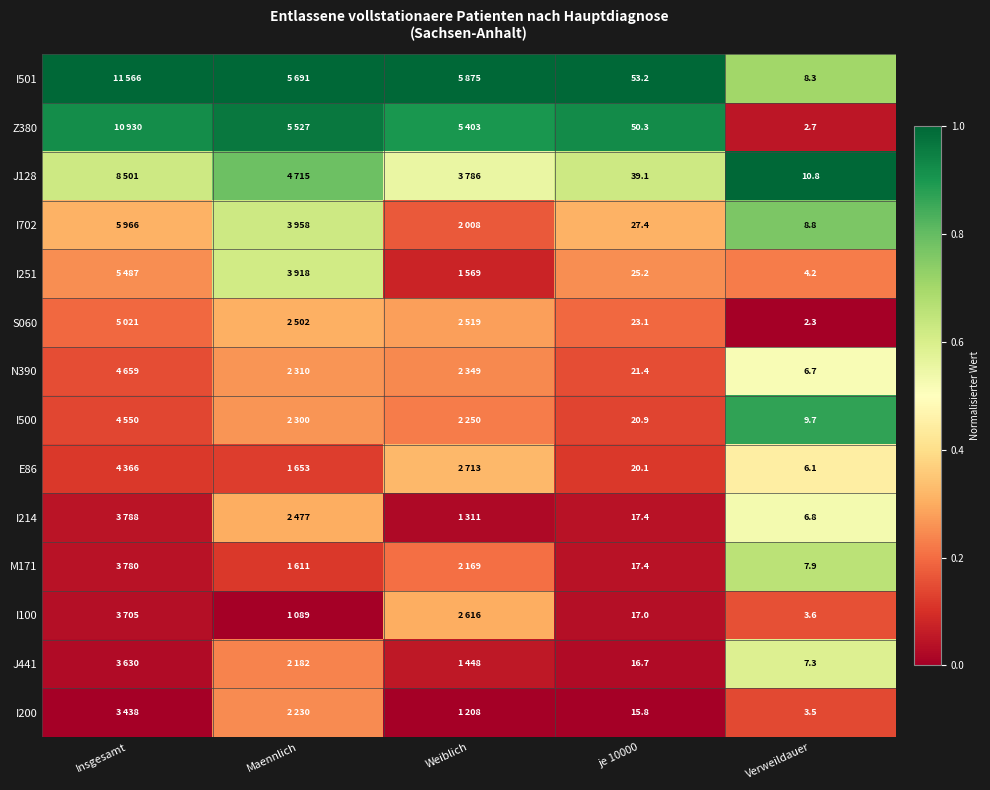

Which label corresponds to the smallest value in the chart?

Verweildauer